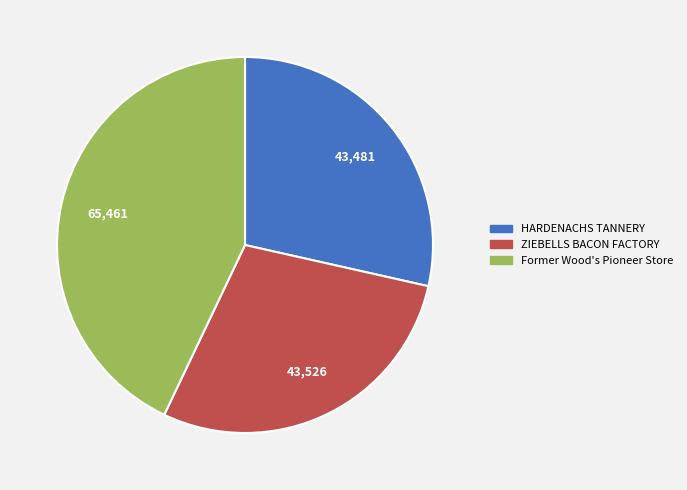

Which slice is the largest?

Former Wood's Pioneer Store